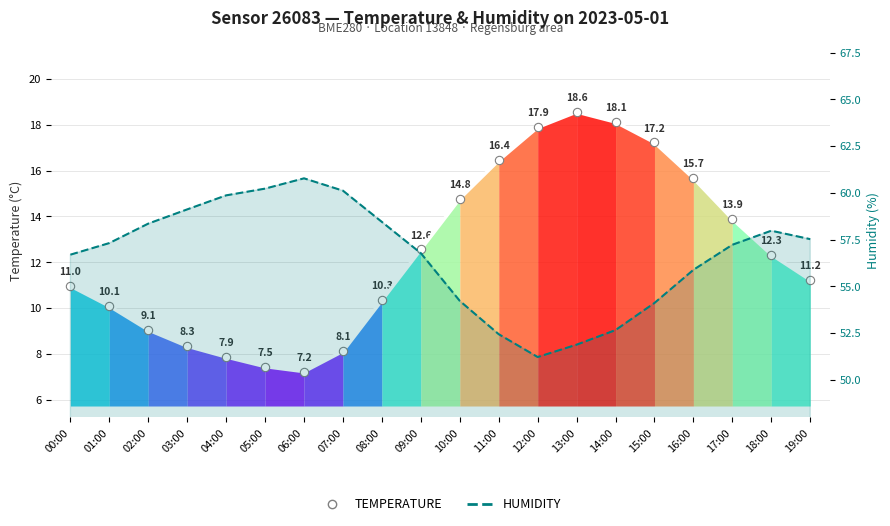

Rank the series by their maximum value, from lowest to highest.

temperature, humidity